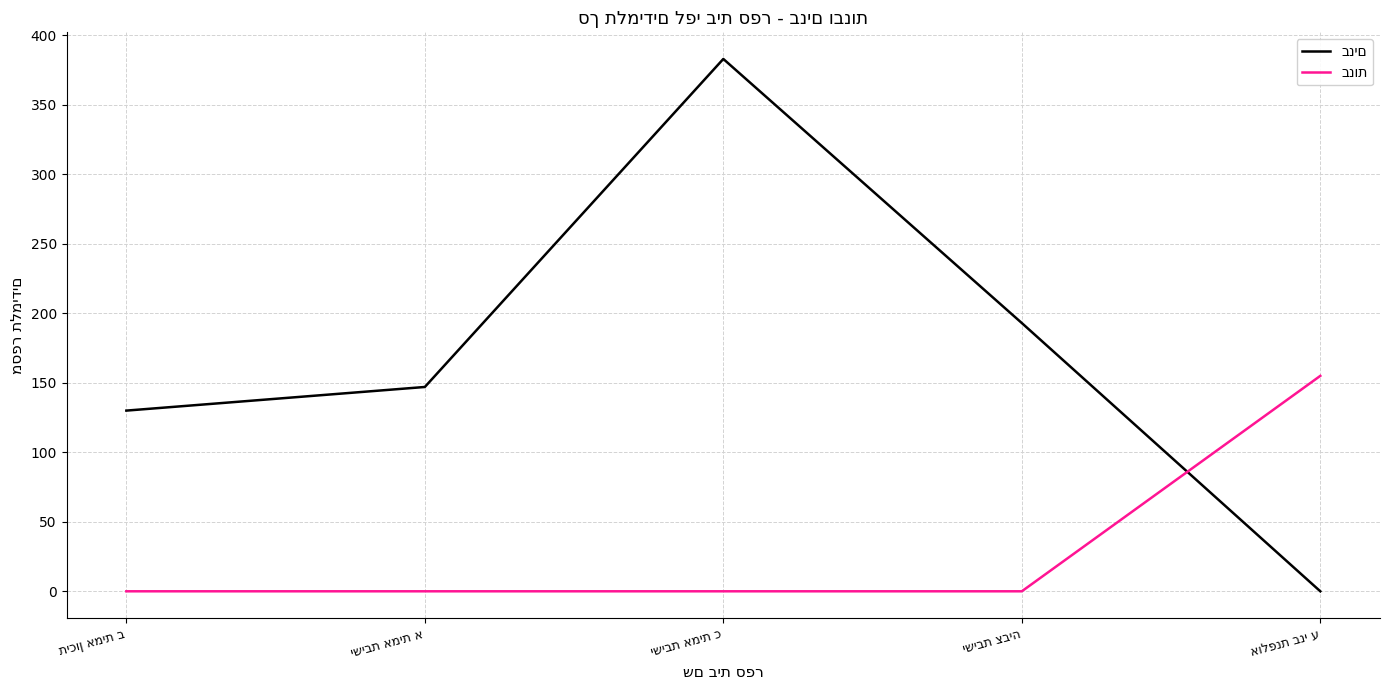

What is the greatest value displayed?

383